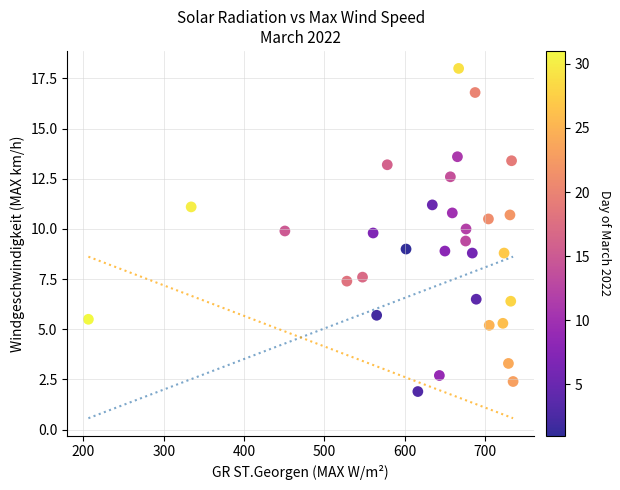

What is the range of Y values (max minus min)?

16.1